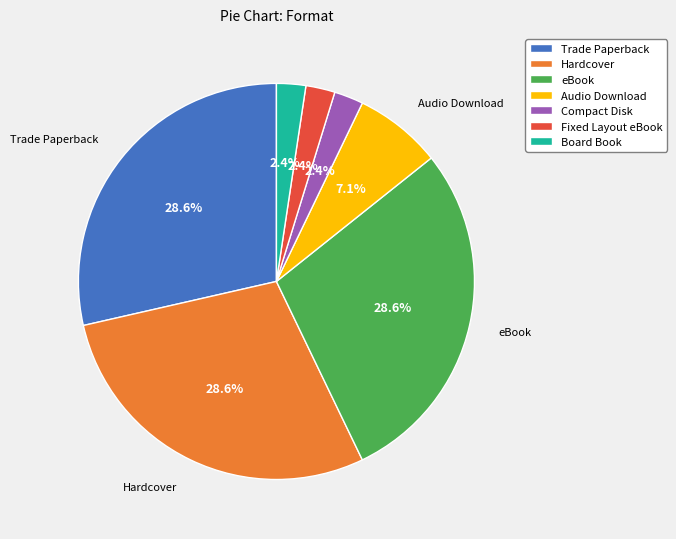

How many slices are in this pie chart?

7